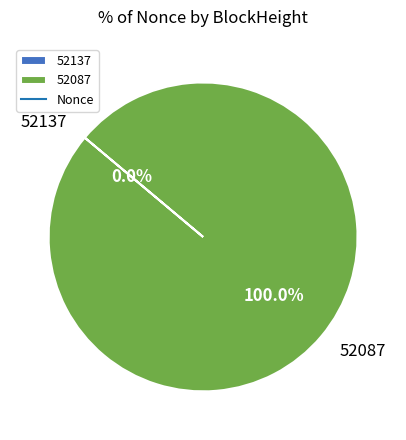

Which has a higher value, 52087 or 52137?

52087